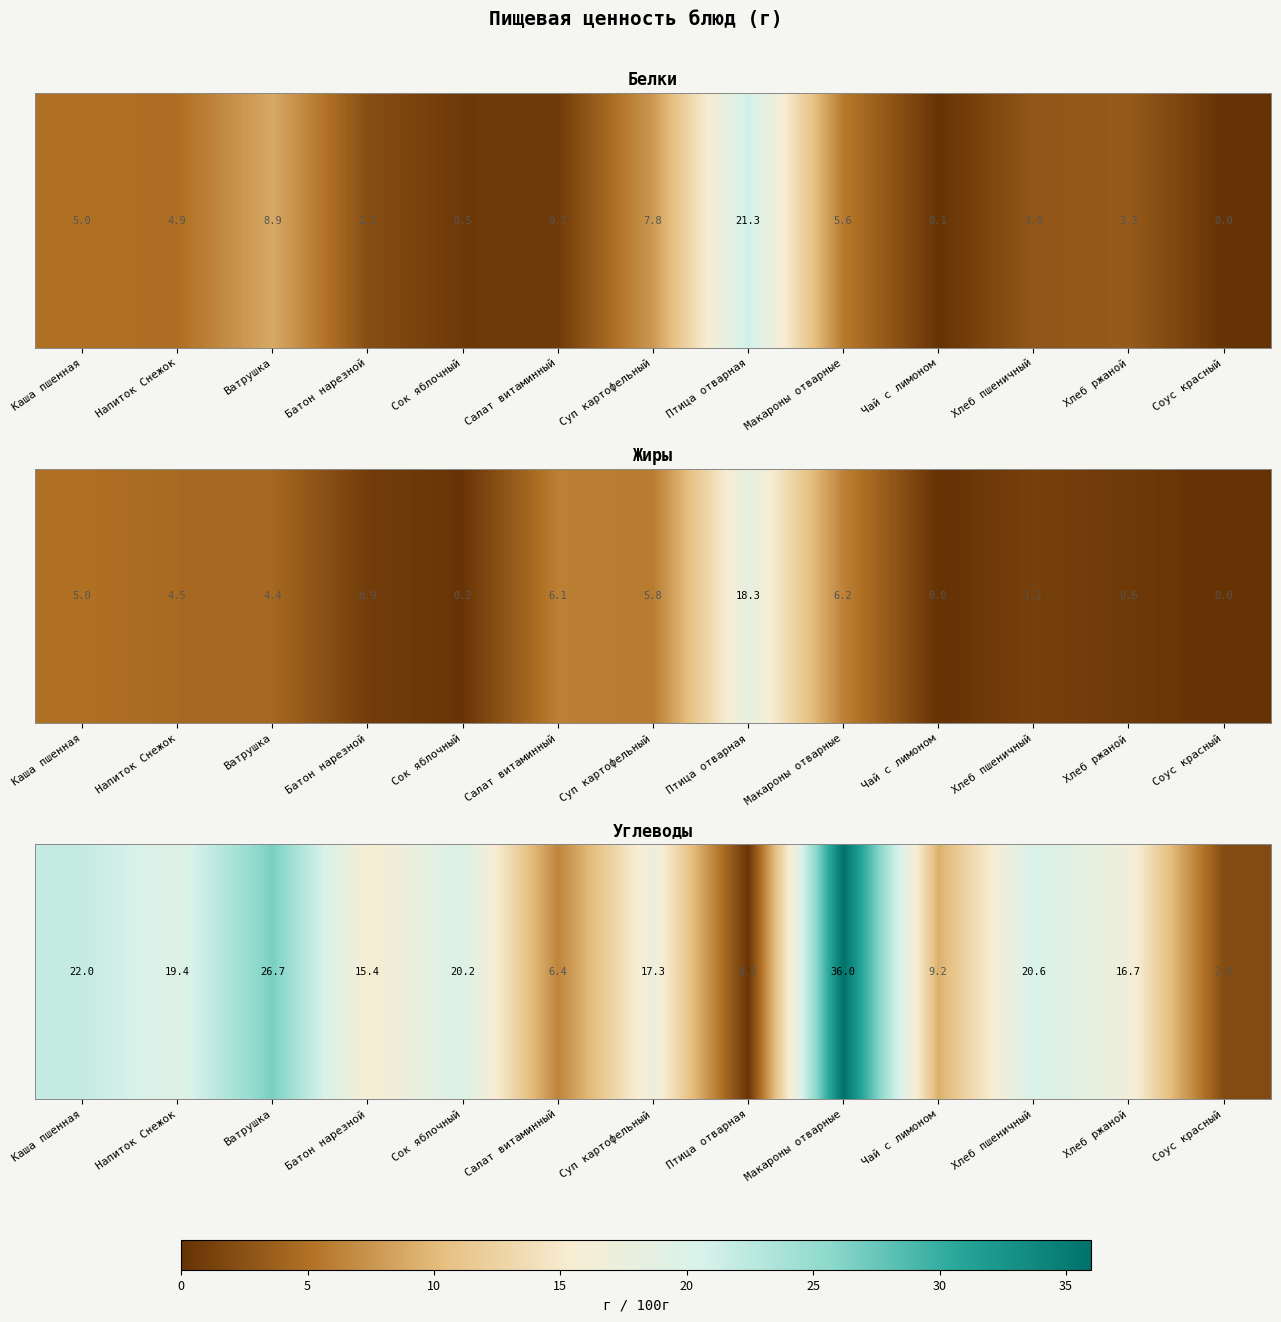

Rank the categories by value from highest to lowest.

Макароны отварные, Ватрушка, Каша пшенная, Хлеб пшеничный, Сок яблочный, Напиток Снежок, Суп картофельный, Хлеб ржаной, Батон нарезной, Чай с лимоном, Салат витаминный, Соус красный, Птица отварная